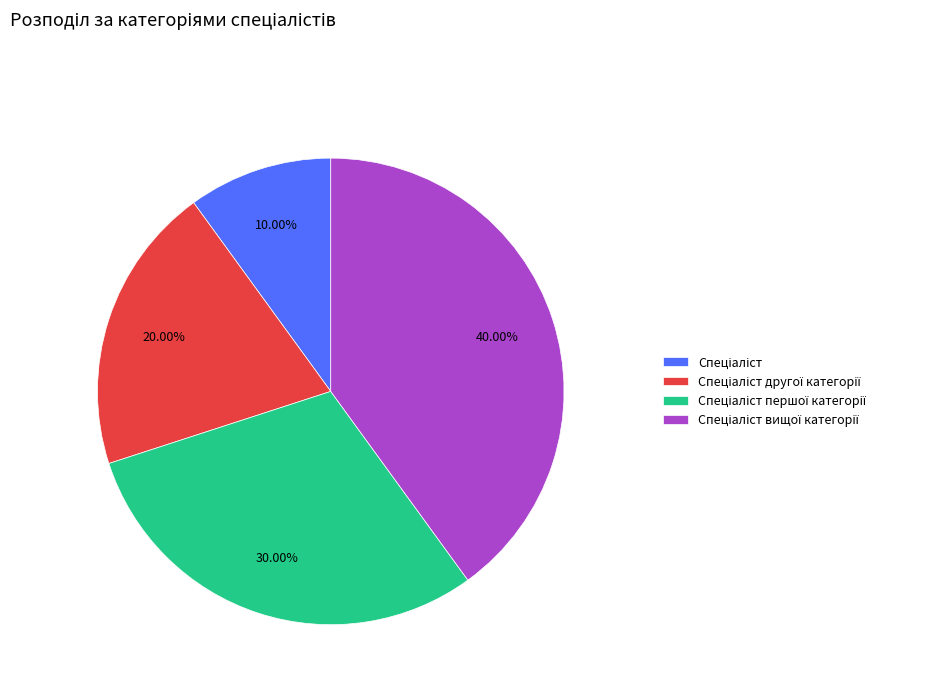

Does any single category account for the majority?

No